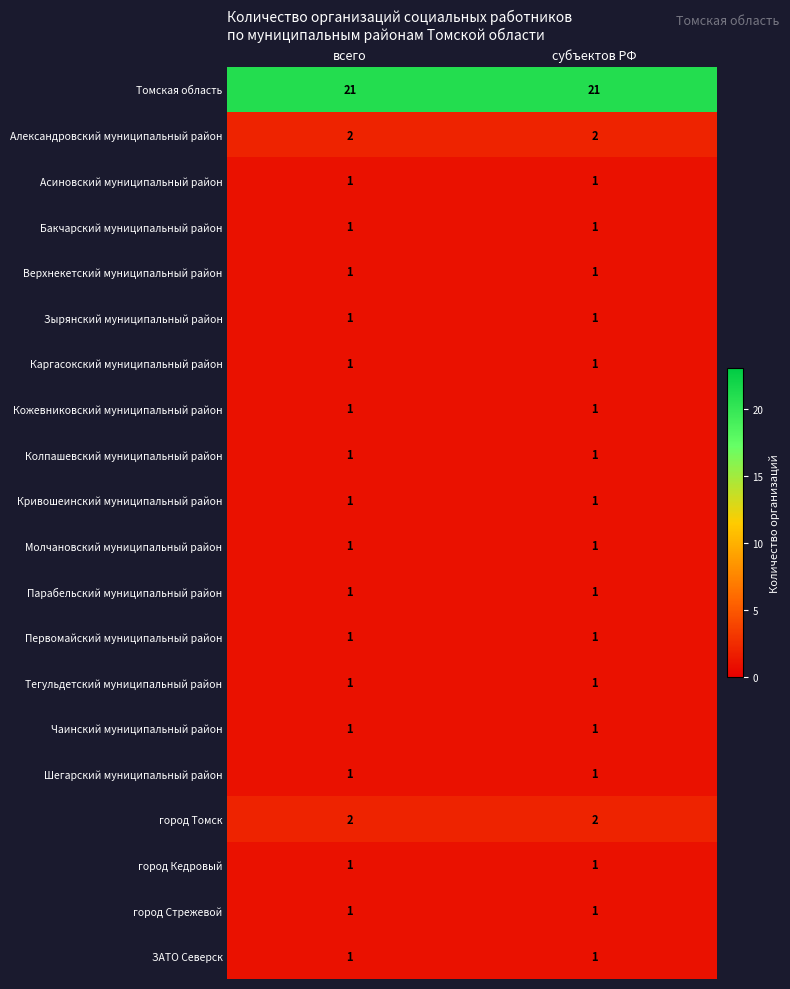

The value of Каргасокский муниципальный район at субъектов РФ is 1. True or false?

True